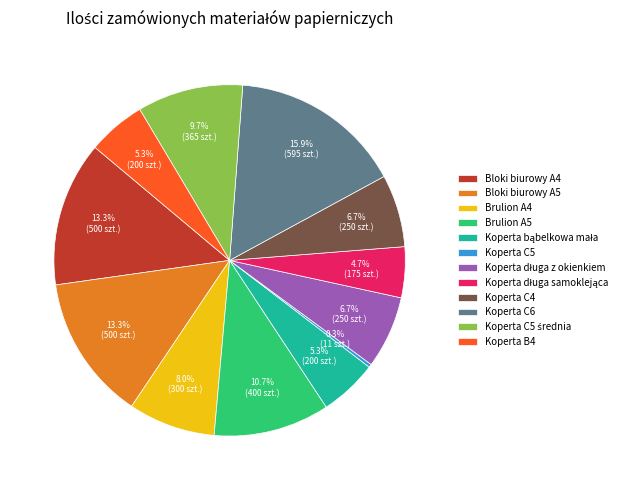

The Brulion A5 slice represents 11% of the pie. True or false?

True